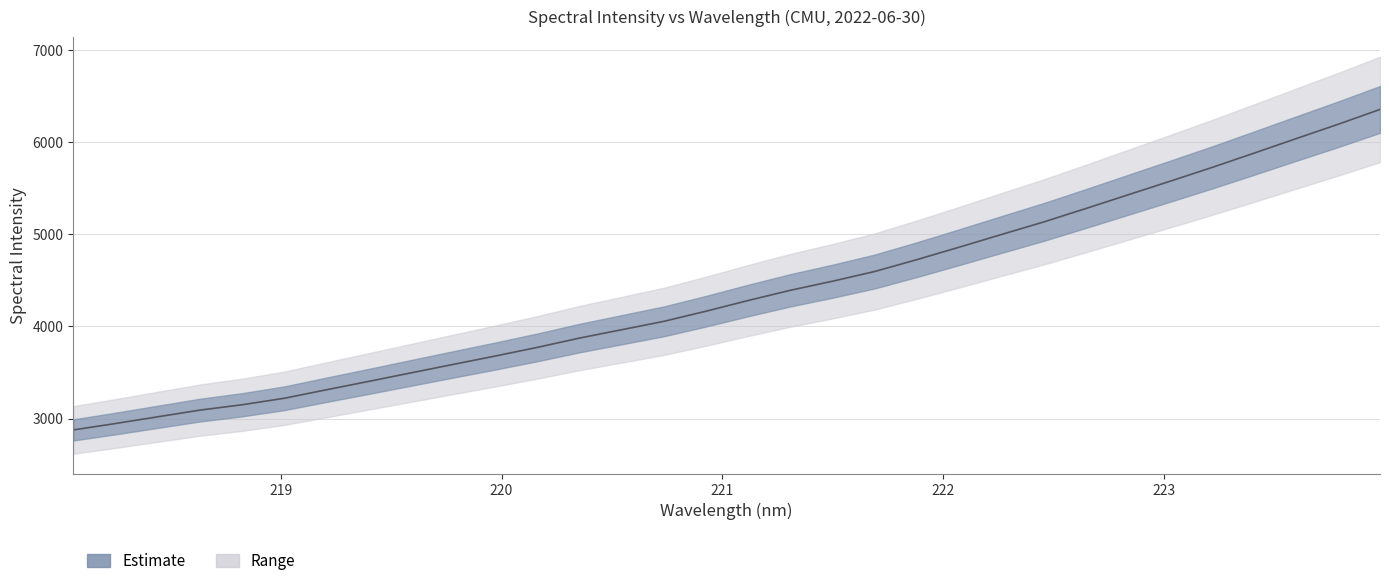

What is the difference between the values at 220.3533 and 222.263?

1123.2